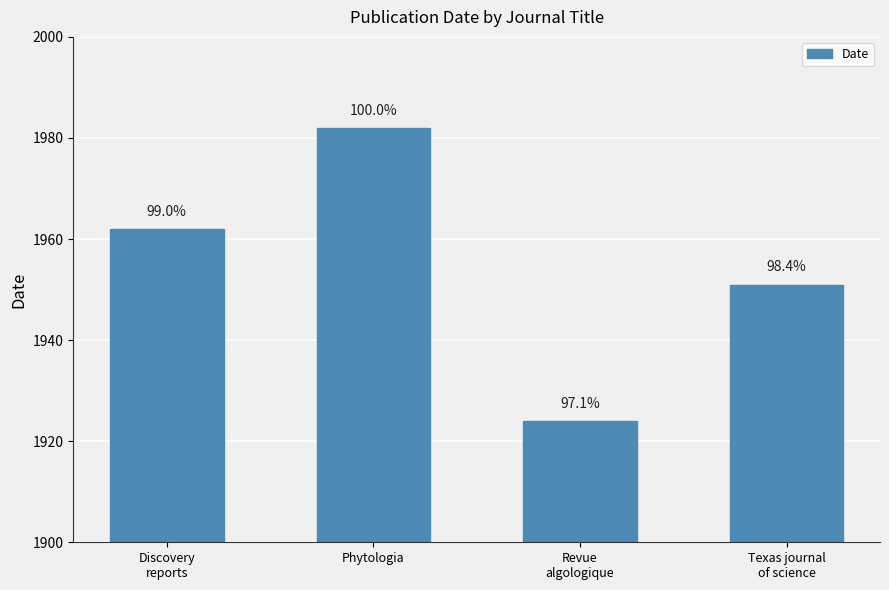

What is the greatest value displayed?

1982